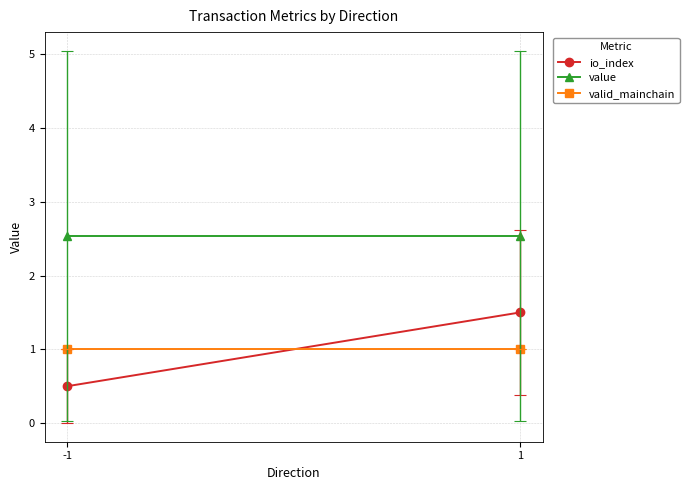

What is the value of the io_index point at the 2nd from the left?

1.5